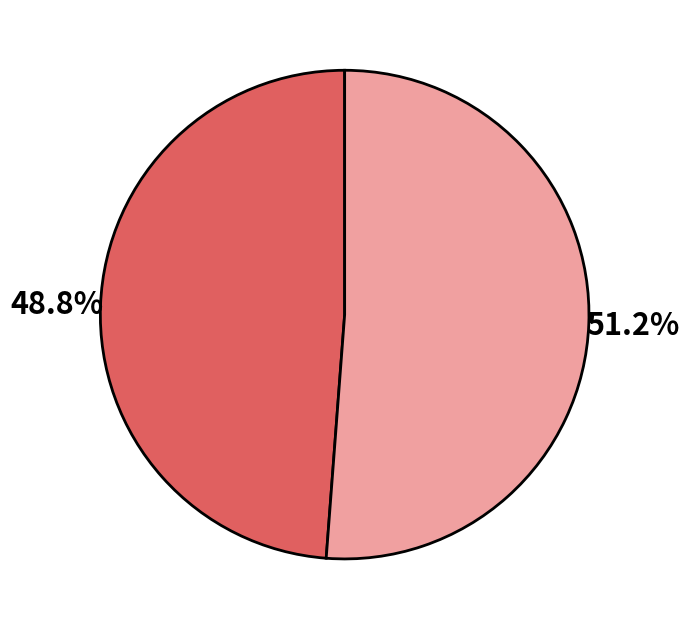

Is there any slice that represents more than half of the pie?

Yes